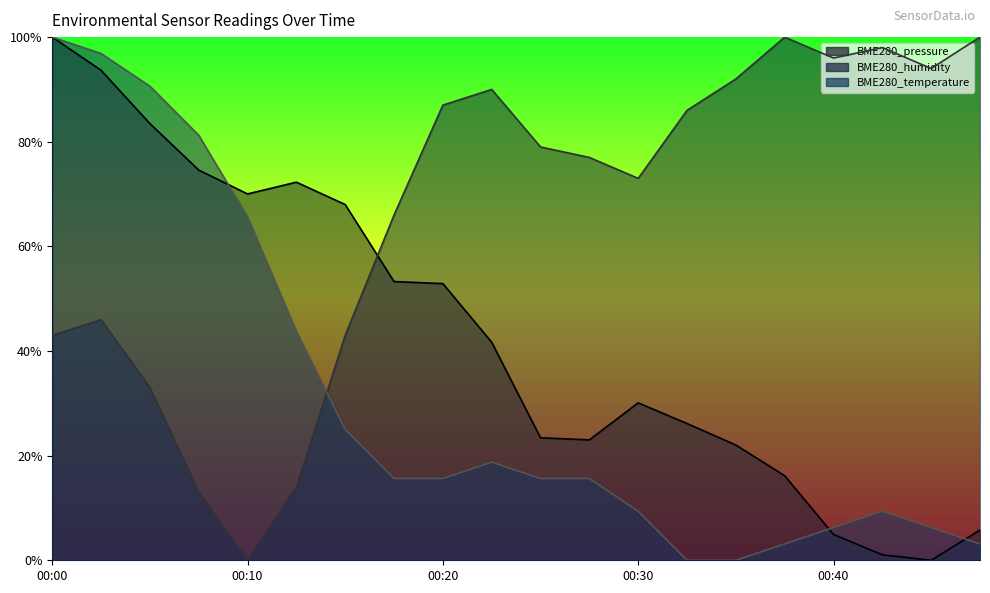

What are all the series names shown in the legend?

BME280_pressure, BME280_humidity, BME280_temperature